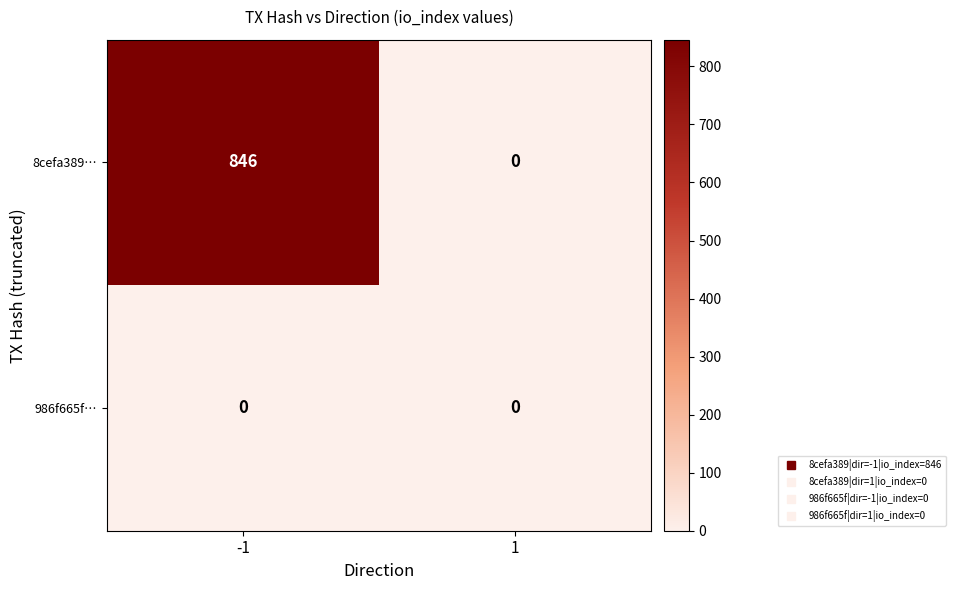

Is it true that 986f665f… equals 0 at 1?

True